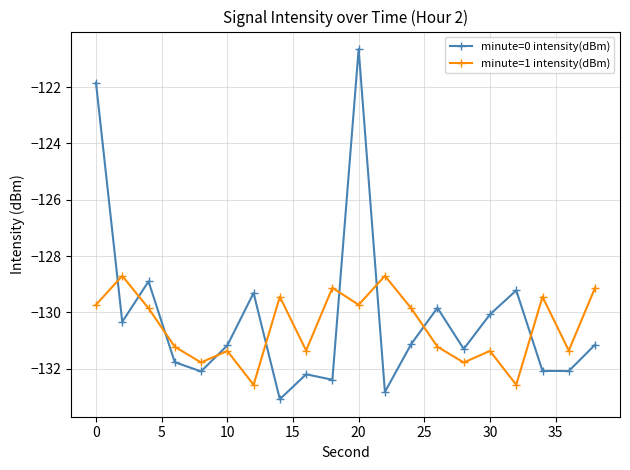

In minute=1 intensity(dBm), how many points are lower than both neighbors (excluding endpoints)?

7